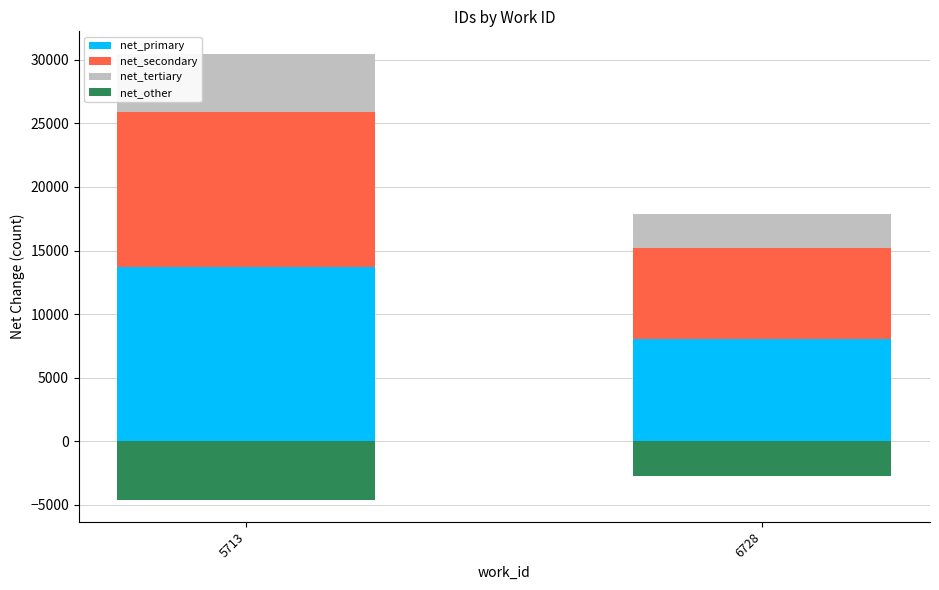

The net_tertiary series shows 4572.5 at 5713. True or false?

True